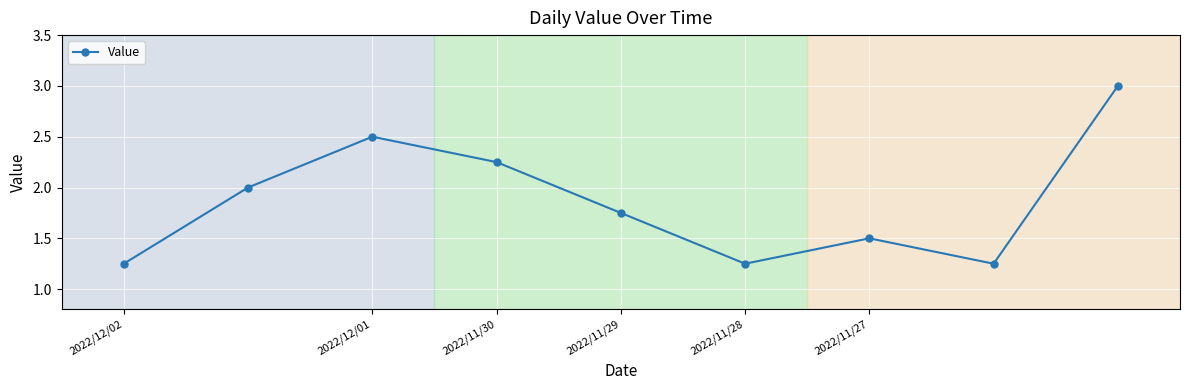

What is the maximum value shown in the chart?

3.0